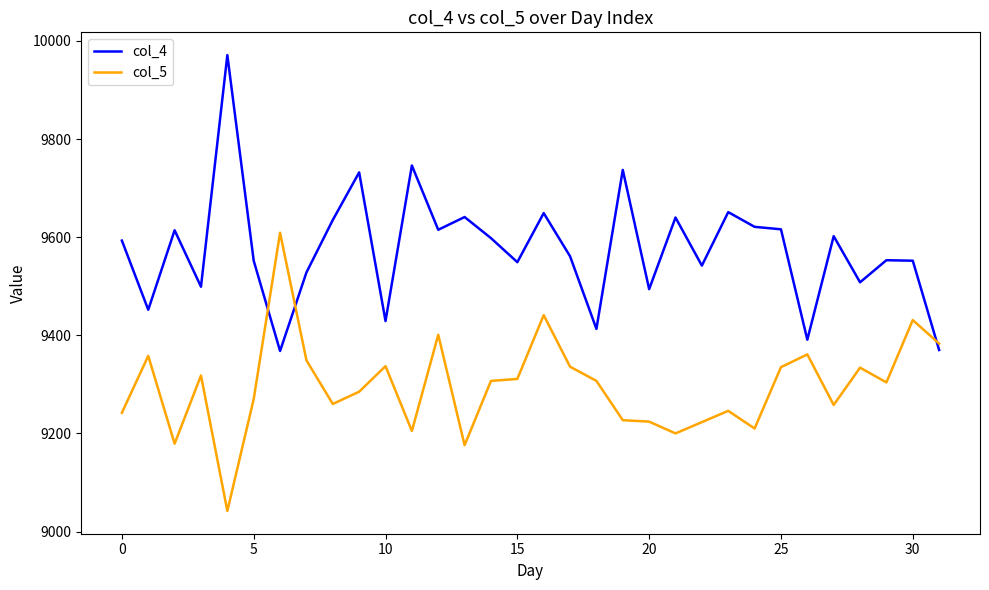

What is the maximum value for col_4?

9971